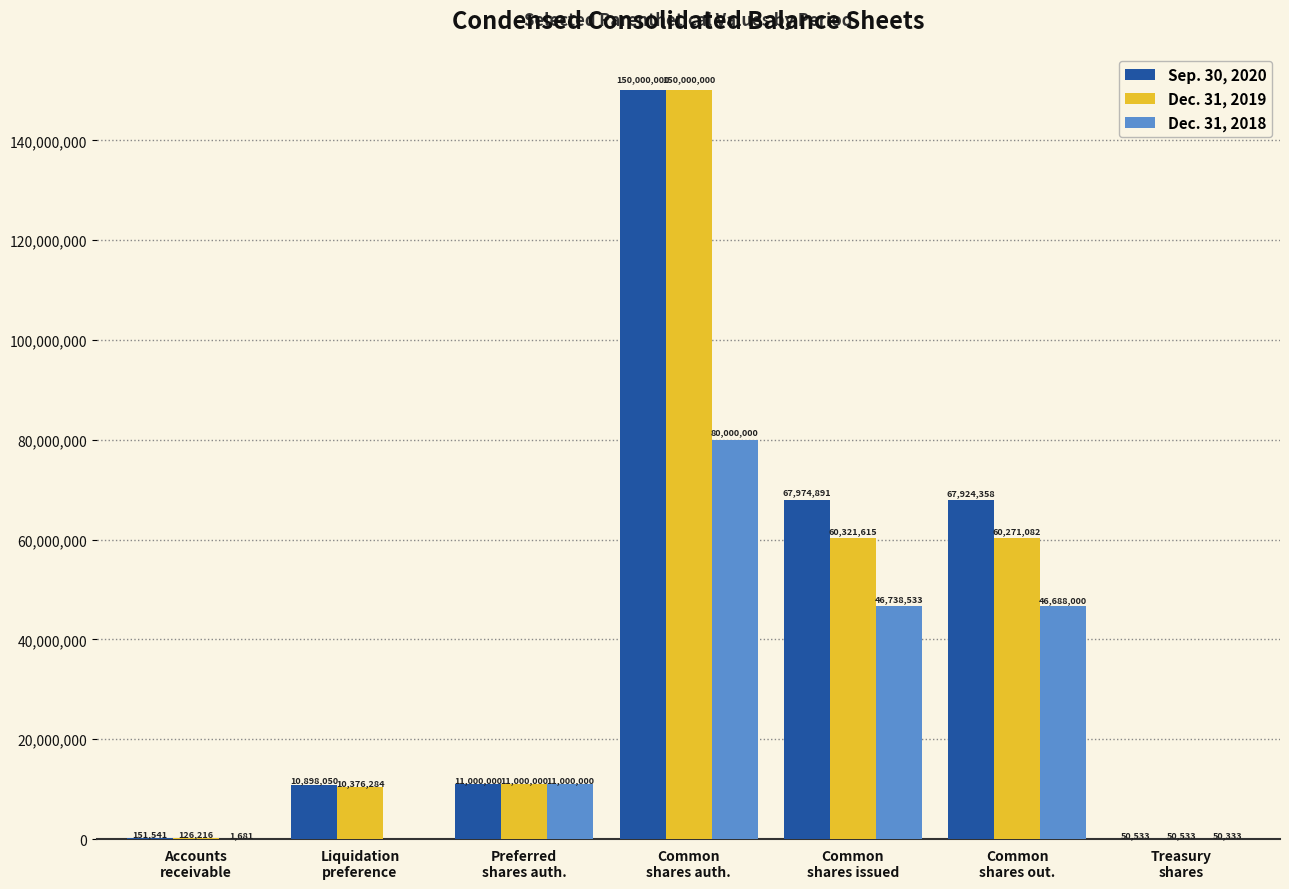

Reading left to right, extract all data points from this chart.

Sep. 30, 2020: 151541	10898050	11000000	150000000	67974891	67924358	50533
Dec. 31, 2019: 126216	10376284	11000000	150000000	60321615	60271082	50533
Dec. 31, 2018: 1681	0	11000000	80000000	46738533	46688000	50333